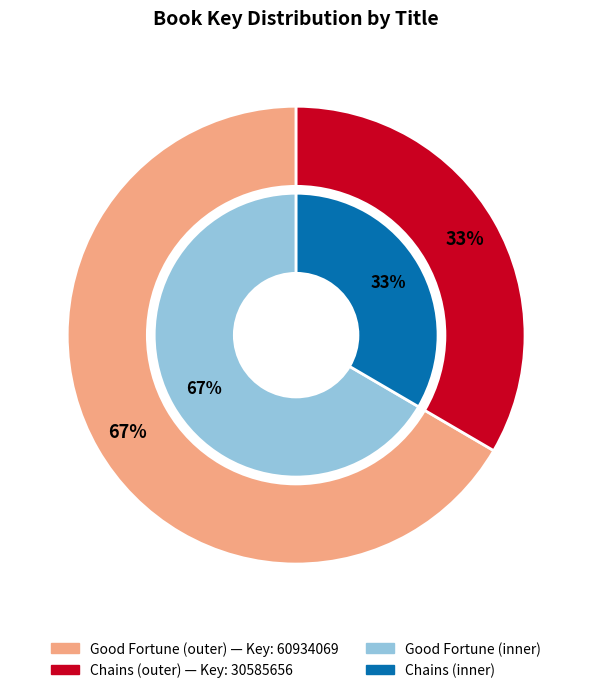

To the nearest percent, what portion does Good Fortune represent?

67%